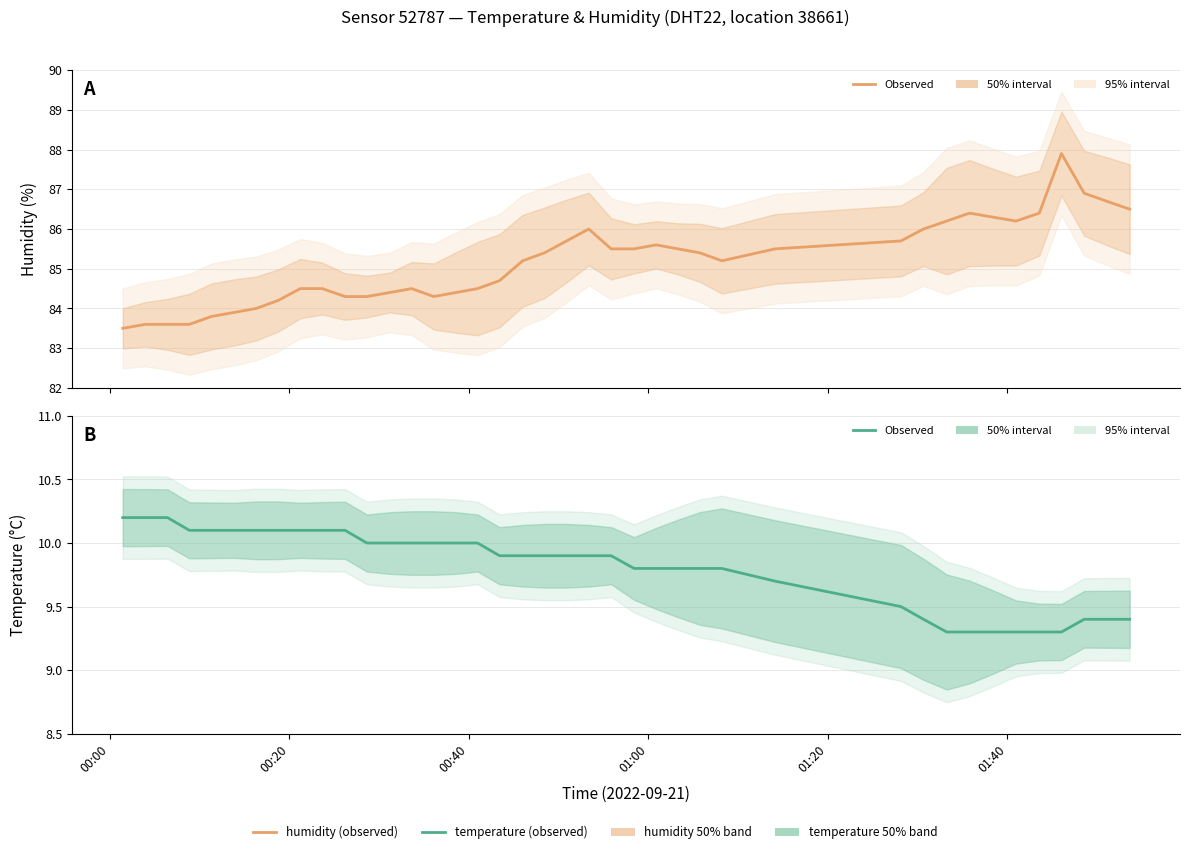

Reading left to right, what are all the values shown in this chart?

humidity: 83.5	83.6	83.6	83.6	83.8	83.9	84.0	84.2	84.5	84.5	84.3	84.3	84.4	84.5	84.3	84.4	84.5	84.7	85.2	85.4	85.7	86.0	85.5	85.5	85.6	85.5	85.4	85.2	85.5	85.7	86.0	86.2	86.4	86.3	86.2	86.4	87.9	86.9	86.7	86.5
temperature: 10.2	10.2	10.2	10.1	10.1	10.1	10.1	10.1	10.1	10.1	10.1	10.0	10.0	10.0	10.0	10.0	10.0	9.9	9.9	9.9	9.9	9.9	9.9	9.8	9.8	9.8	9.8	9.8	9.7	9.5	9.4	9.3	9.3	9.3	9.3	9.3	9.3	9.4	9.4	9.4